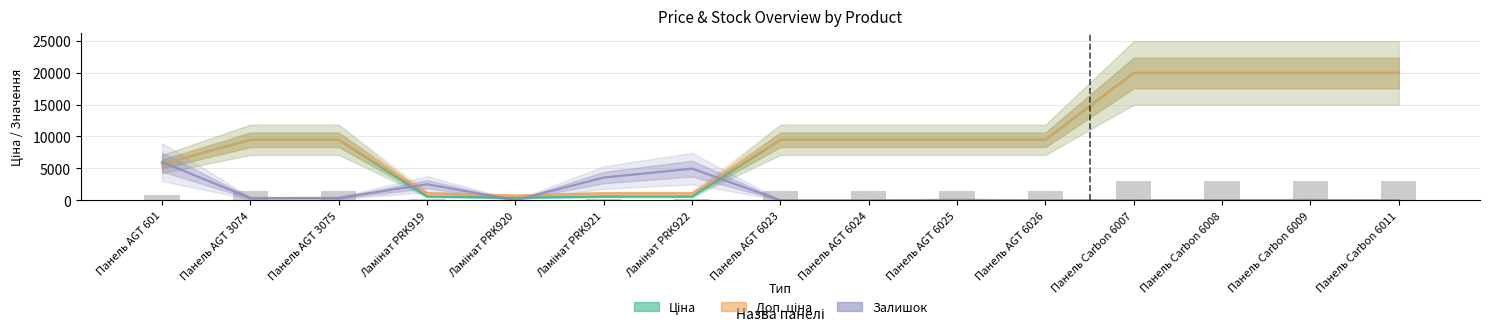

Which has a higher value, Панель AGT 6026 or Панель AGT 601?

Панель AGT 6026